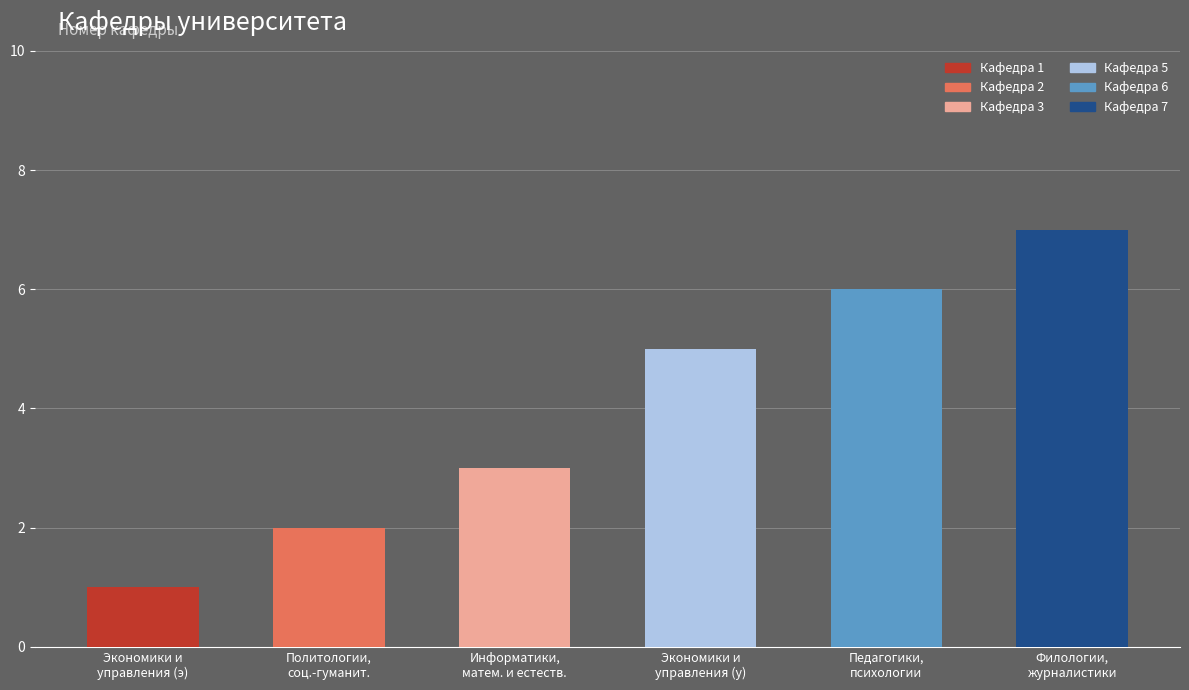

What is the average value?

4